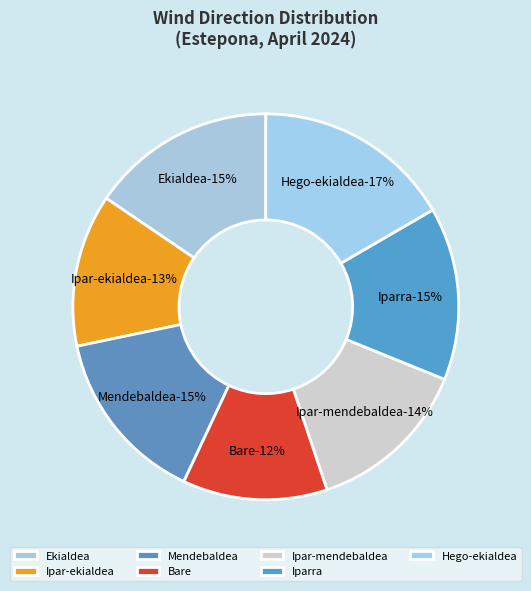

What percentage is the Ipar-ekialdea slice, to the nearest percent?

13%